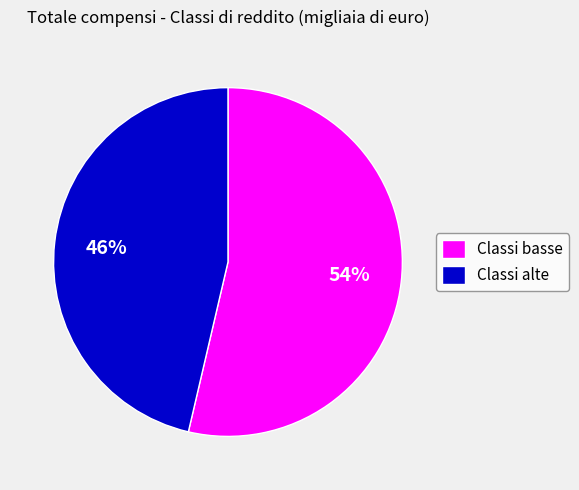

Is it true that Classi basse is 54% of the pie?

True